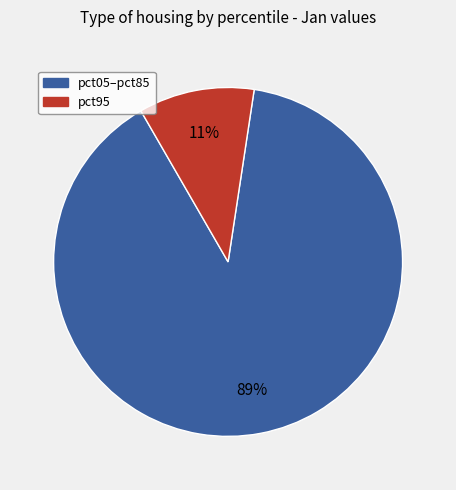

To the nearest percent, what is the average slice percentage?

50%